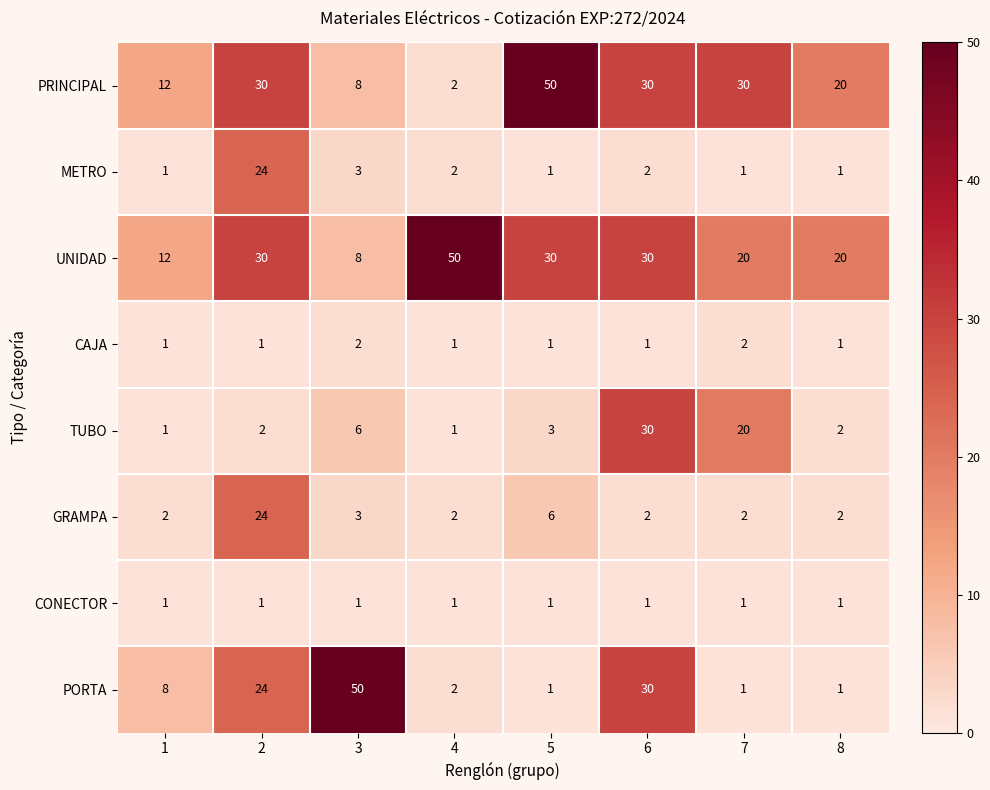

Where is TUBO nearest to the value 15?

7